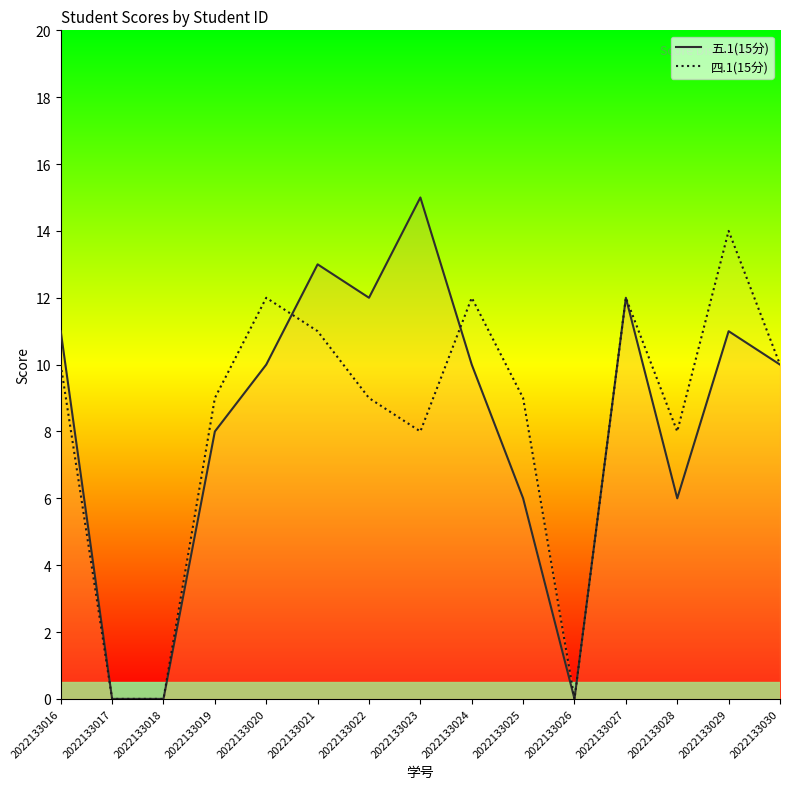

What is the sum of the 四.1(15分) values at 2022133020 and 2022133026?

12